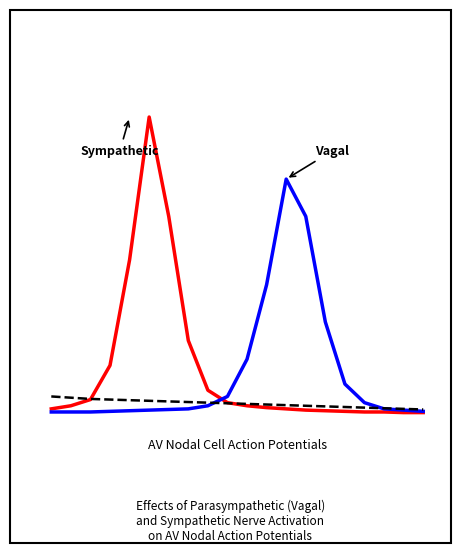

Is this an area chart (filled region under the line)?

No